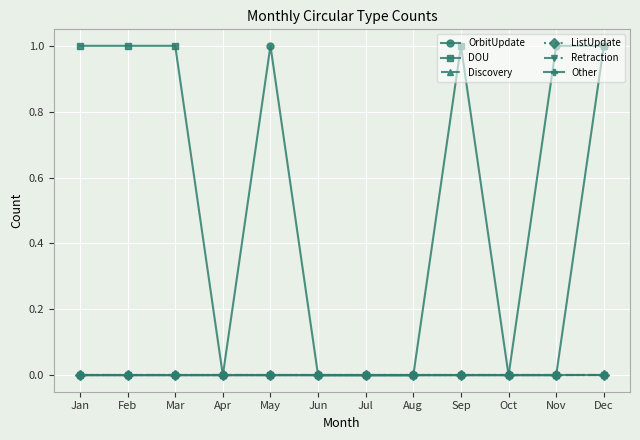

Is the value of ListUpdate at Nov greater than the value of Discovery at Feb?

No